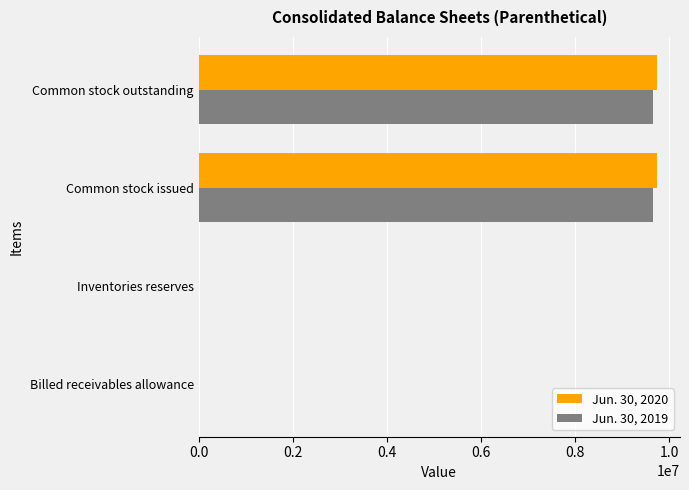

The value of Jun. 30, 2019 at Common stock issued is 9656000. True or false?

True